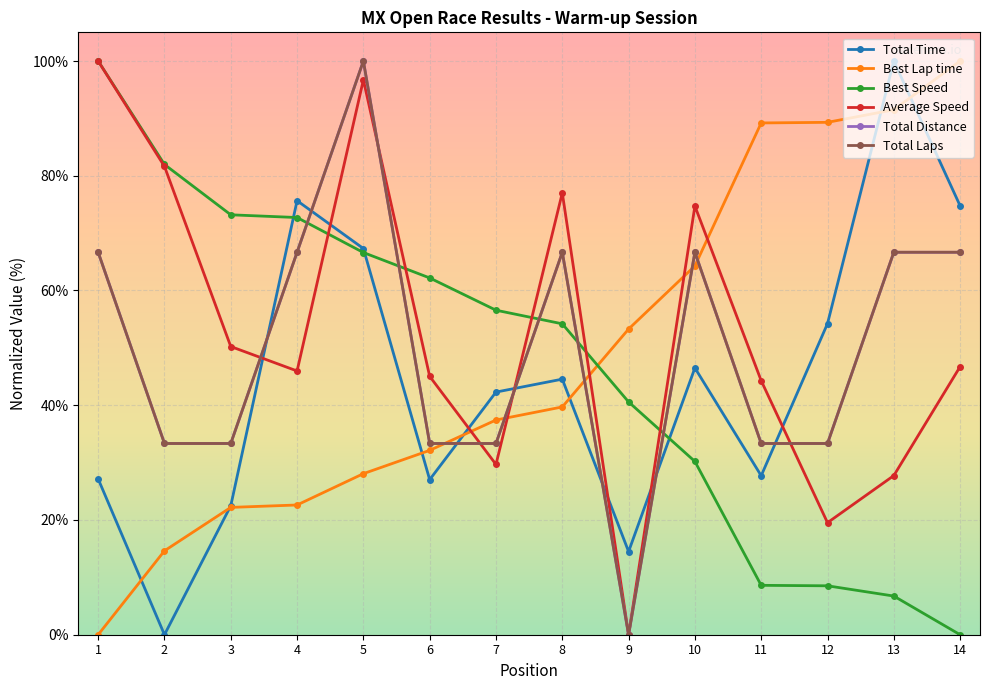

What is the difference between the maximum and minimum values in the Best Lap time series?

100.0